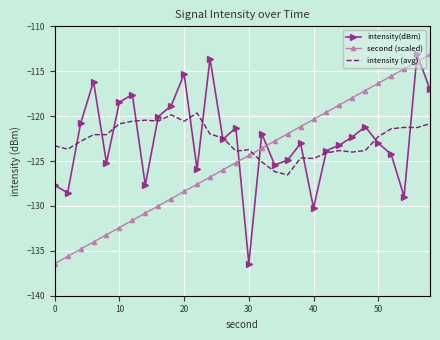

True or false: second (scaled) and intensity (avg) intersect in this chart.

True